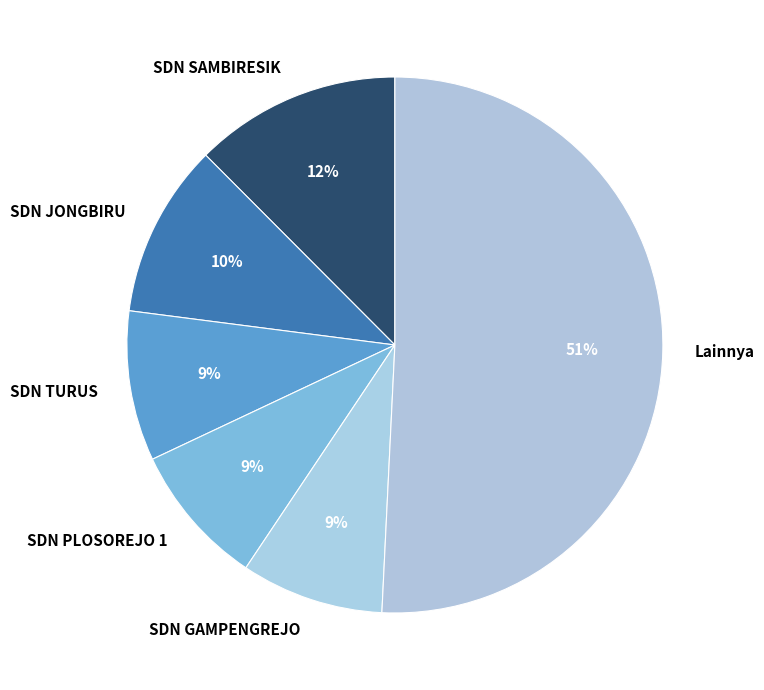

What percentage is the SDN GAMPENGREJO slice, to the nearest percent?

9%